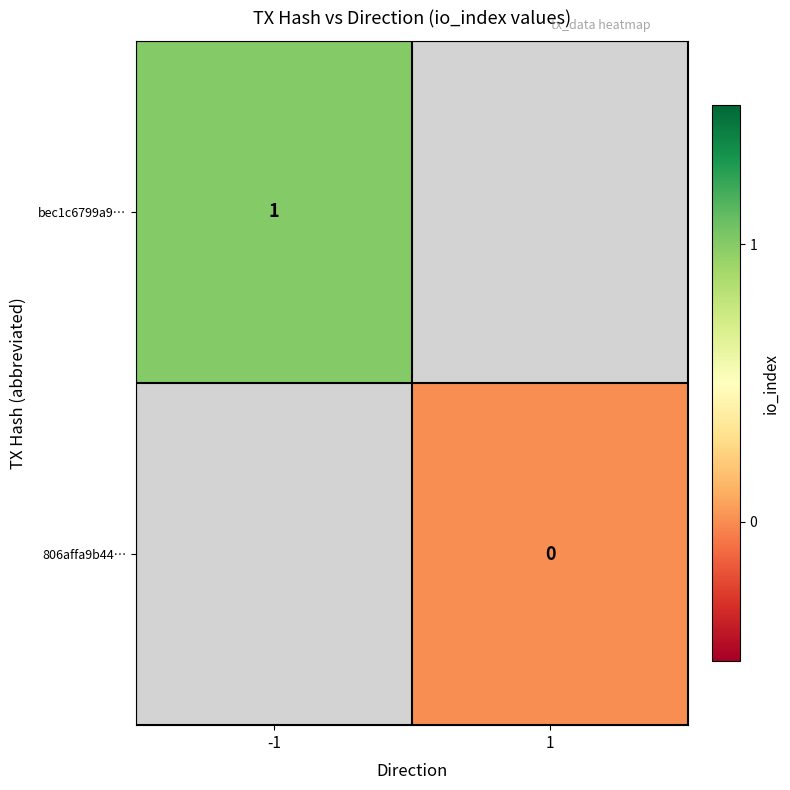

Count the number of categories in the chart.

2